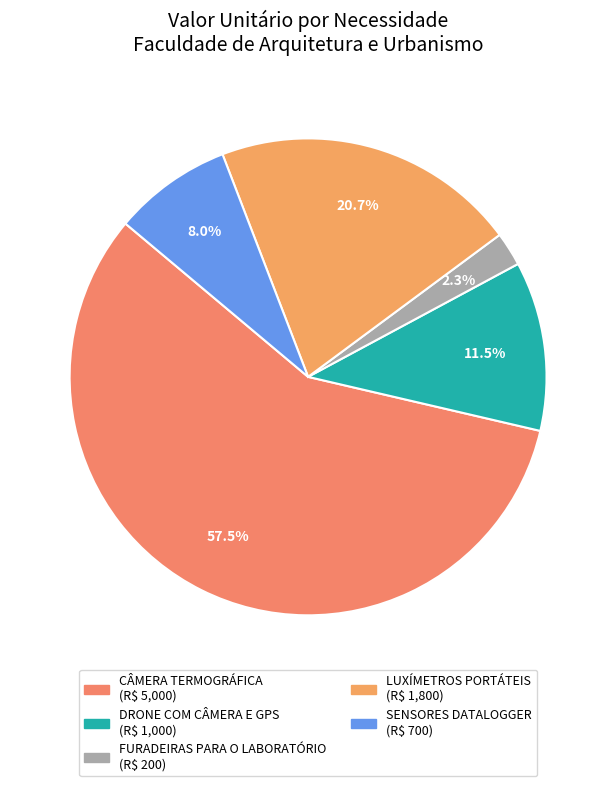

Which category accounts for the majority?

CÂMERA TERMOGRÁFICA